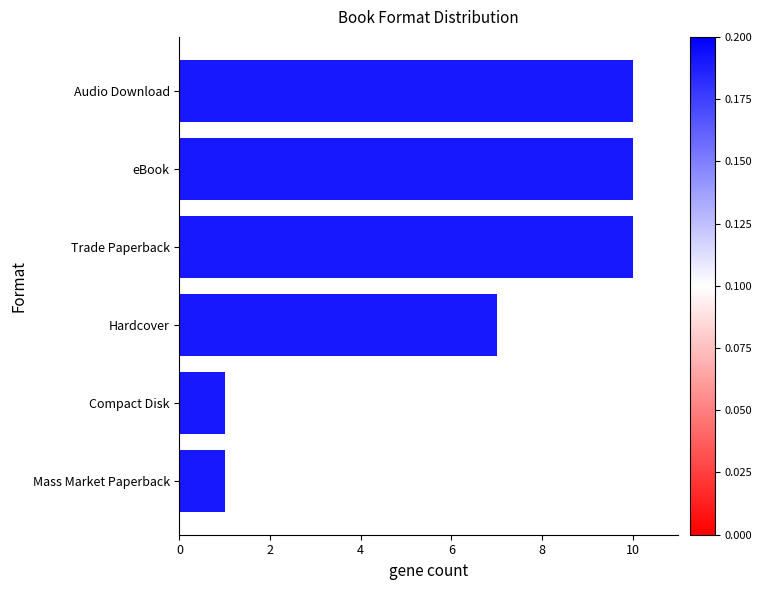

Between Compact Disk and Audio Download, which is larger?

Audio Download